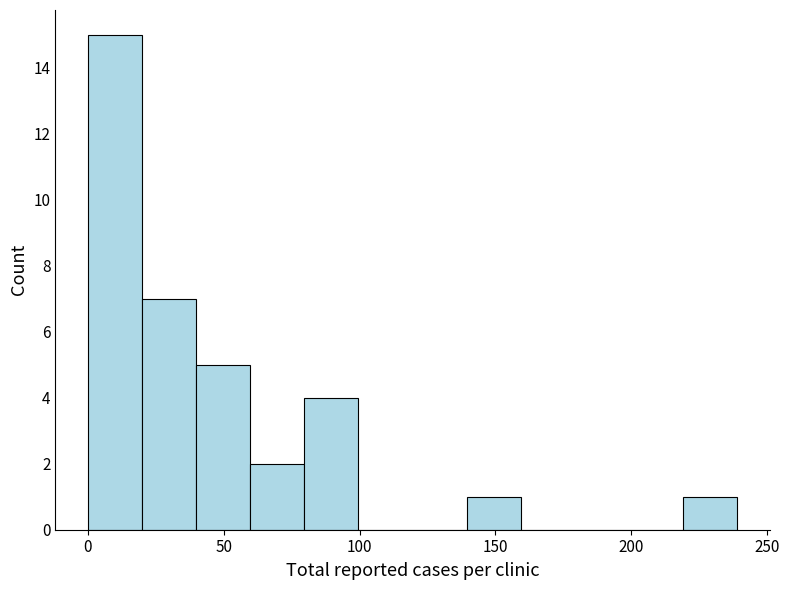

Read against the x-axis, roughly where is the centre of the tallest bar?

10